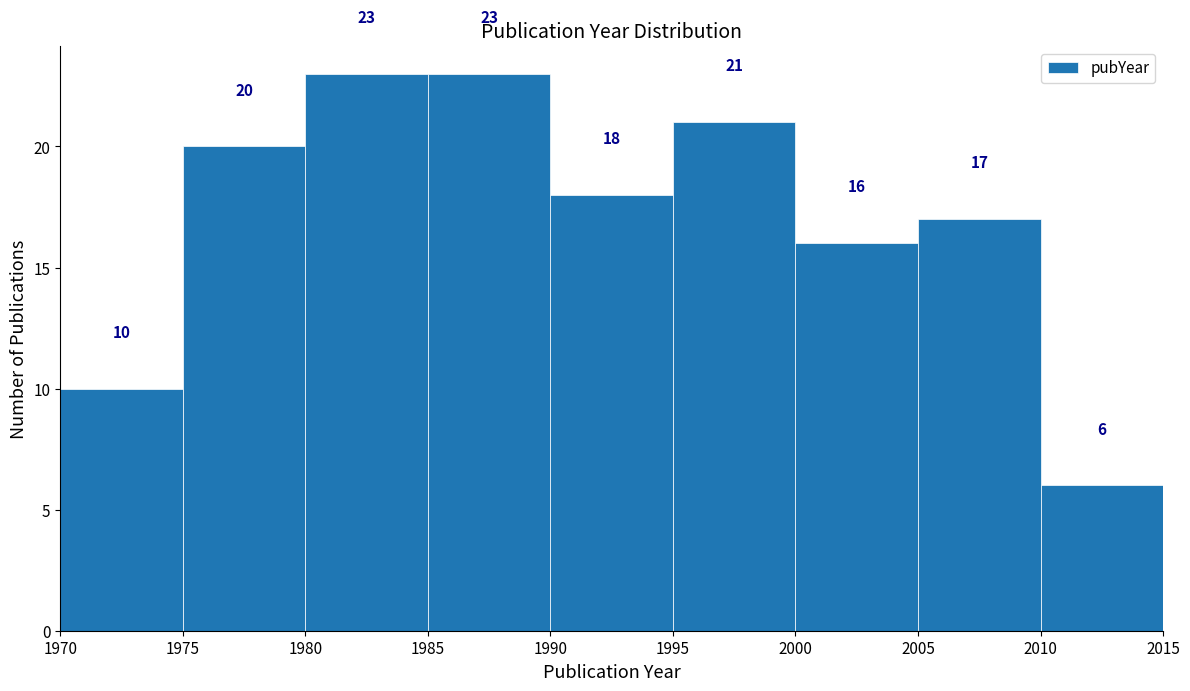

Reading left to right, transcribe this chart: for each bar, give the range it covers on the x-axis and its height.

1970 to 1975: 10
1975 to 1980: 20
1980 to 1985: 23
1985 to 1990: 23
1990 to 1995: 18
1995 to 2000: 21
2000 to 2005: 16
2005 to 2010: 17
2010 to 2015: 6